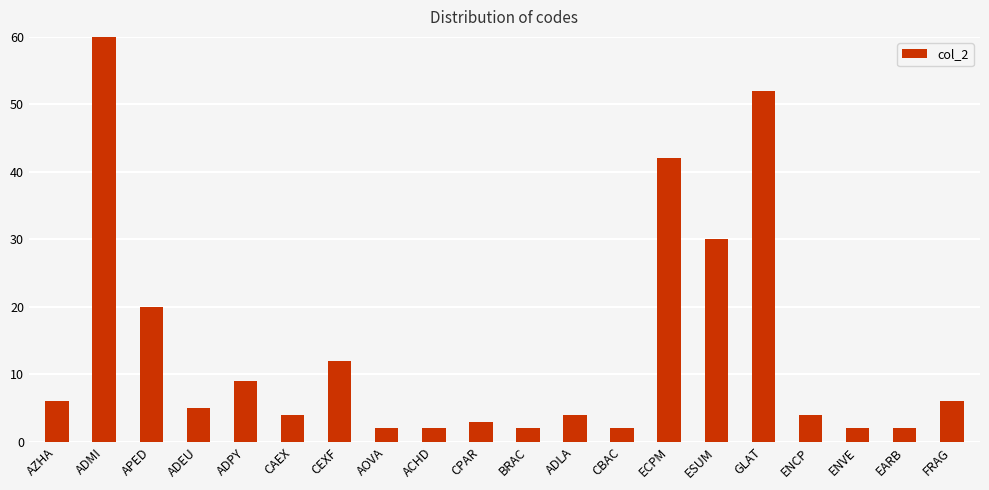

Approximately how many times larger is the value at AZHA compared to ENVE?

3.0